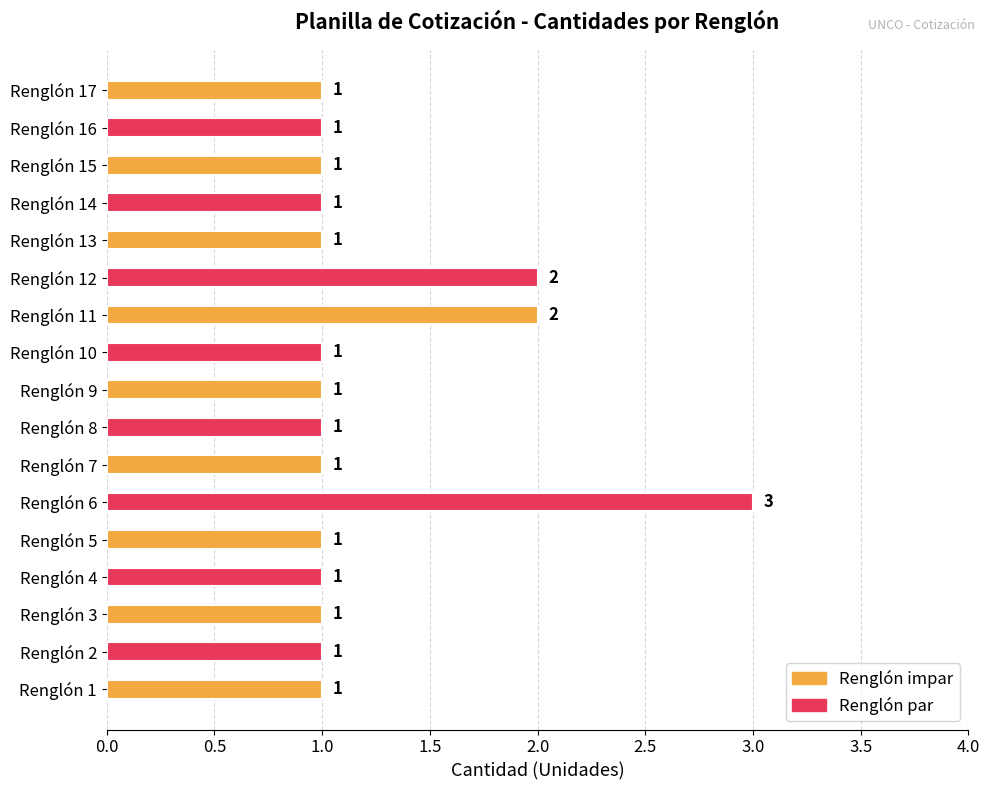

How many data points are above 1?

3